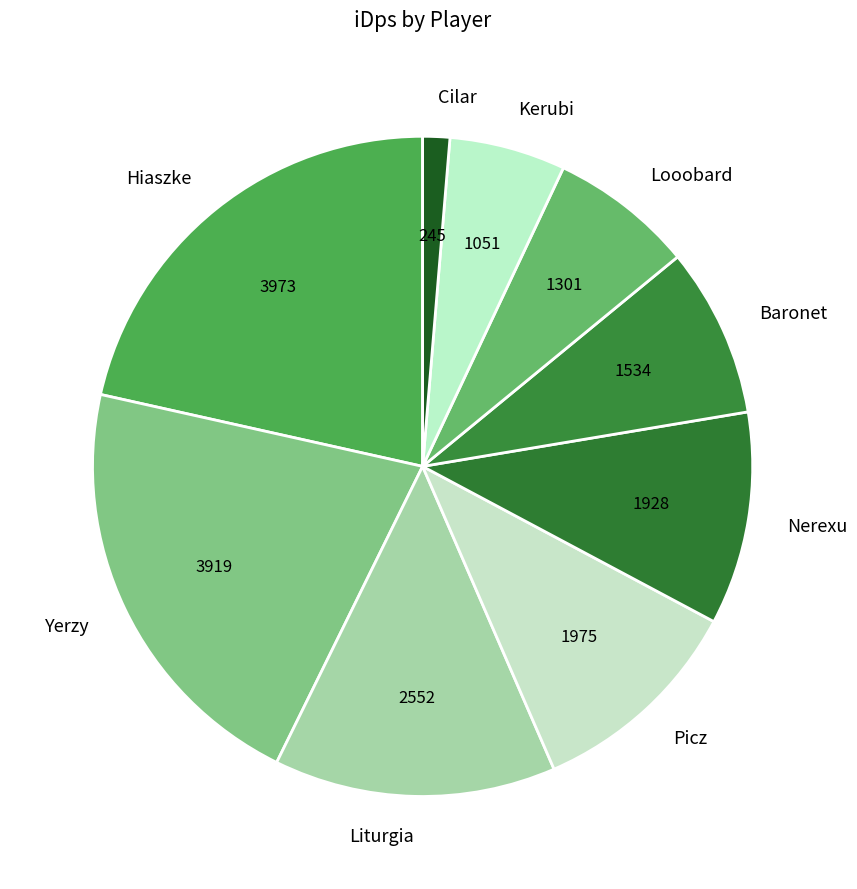

True or false: Liturgia accounts for 14% of the total.

True